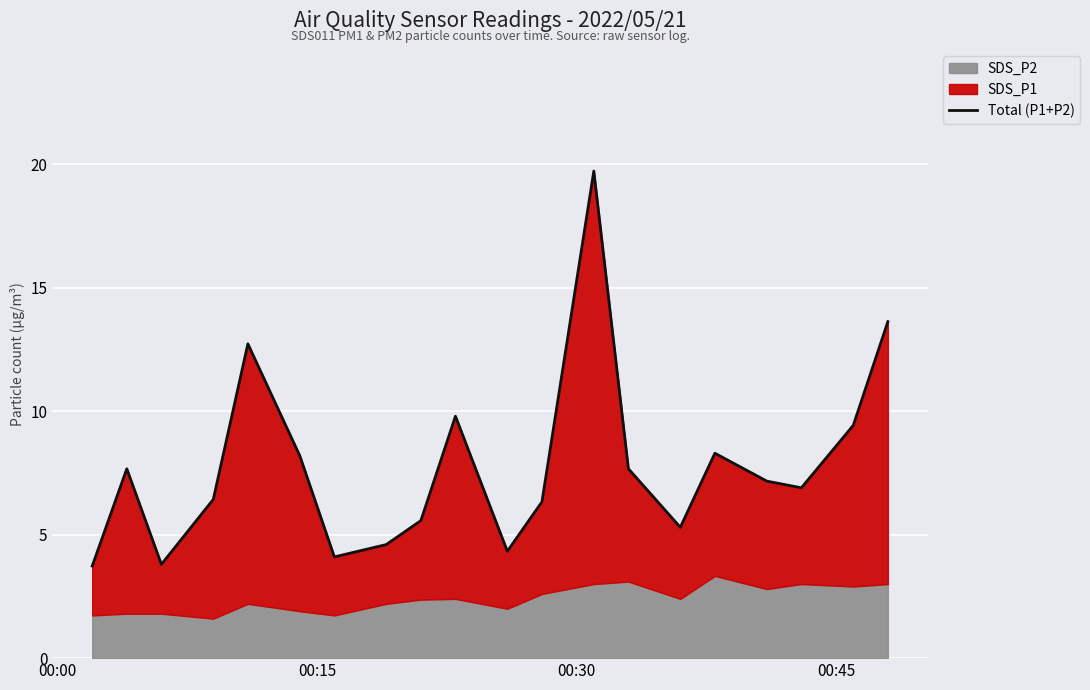

What is the maximum value shown in the chart?

19.7